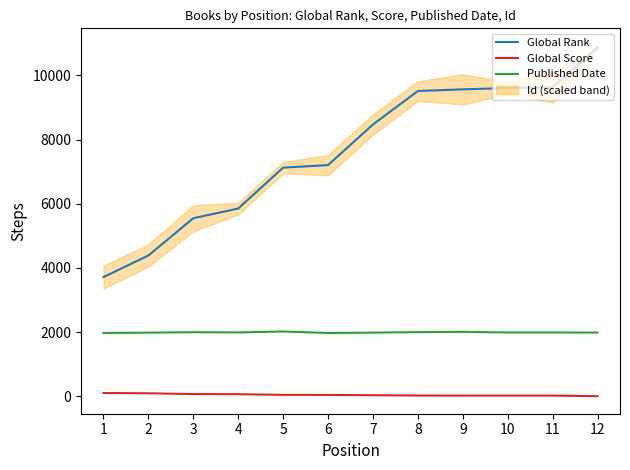

Reading left to right, what are all the values shown in this chart?

Global Rank: 3716	4388	5549	5850	7124	7204	8469	9512	9563	9604	9628	10866
Global Score: 105	96	72	68	46	45	36	26	25	25	25	5
Published Date: 1976	1984	1999	1992	2021	1974	1986	2000	2010	1990	1990	1987